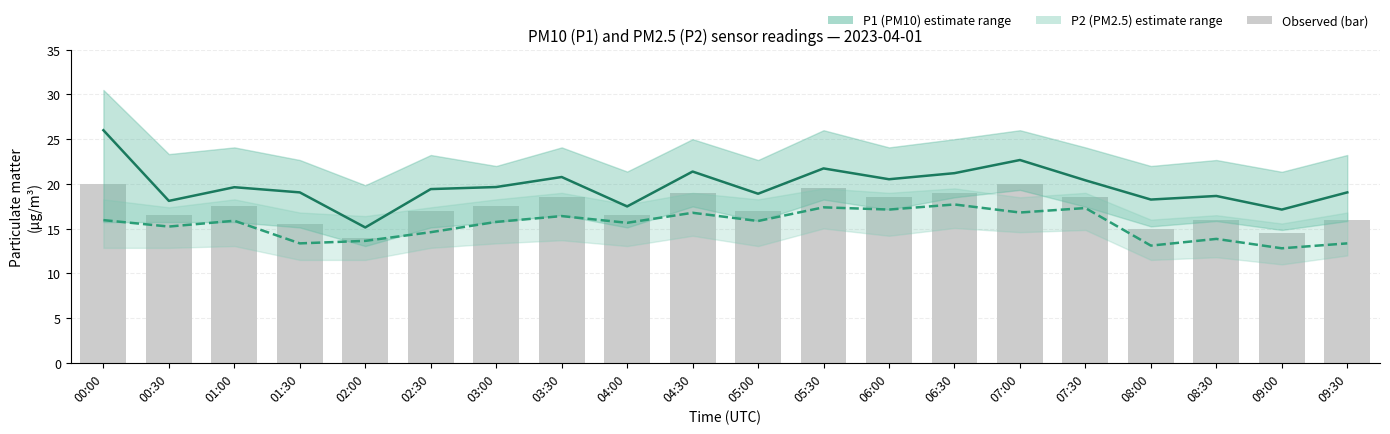

Which series has the widest spread of values?

P1 (PM10)